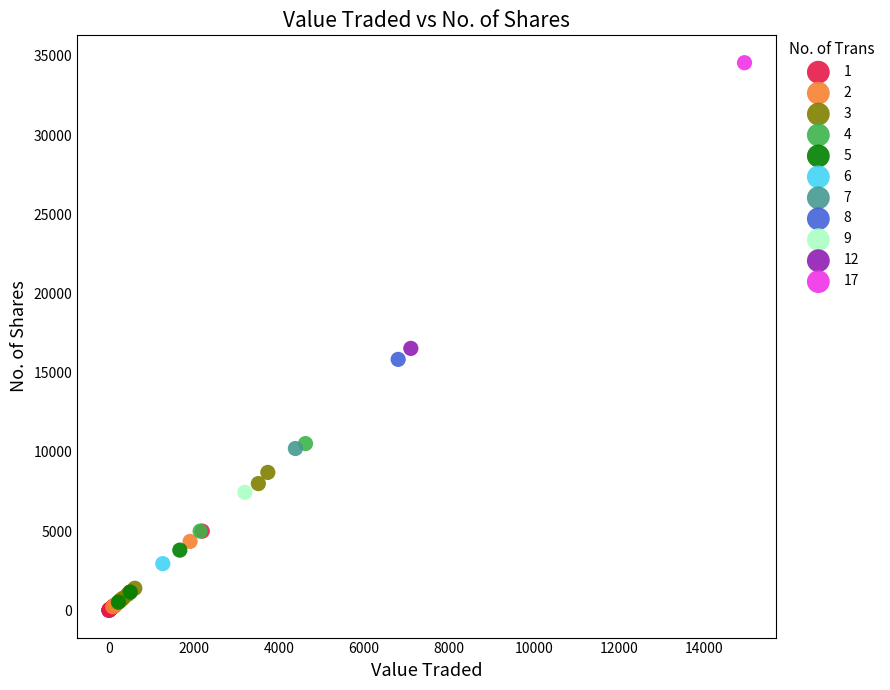

What are all the series names shown in the legend?

1, 2, 3, 4, 5, 6, 7, 8, 9, 12, 17